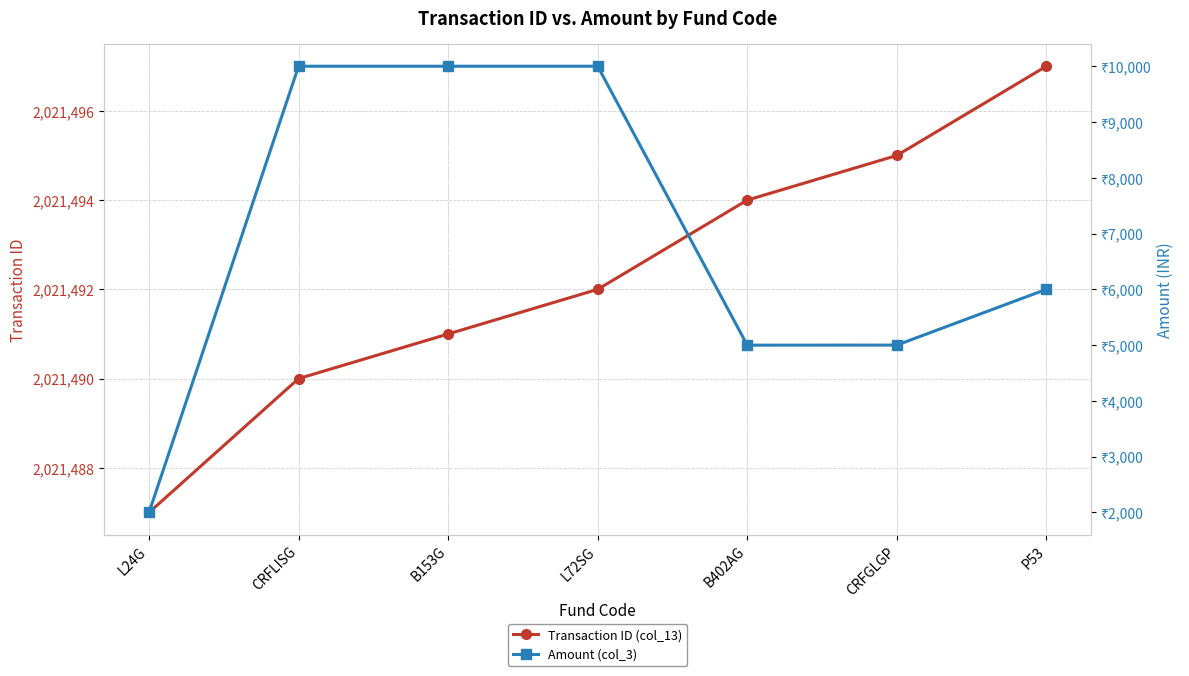

In Amount (col_3), how many points are lower than both neighbors (excluding endpoints)?

1